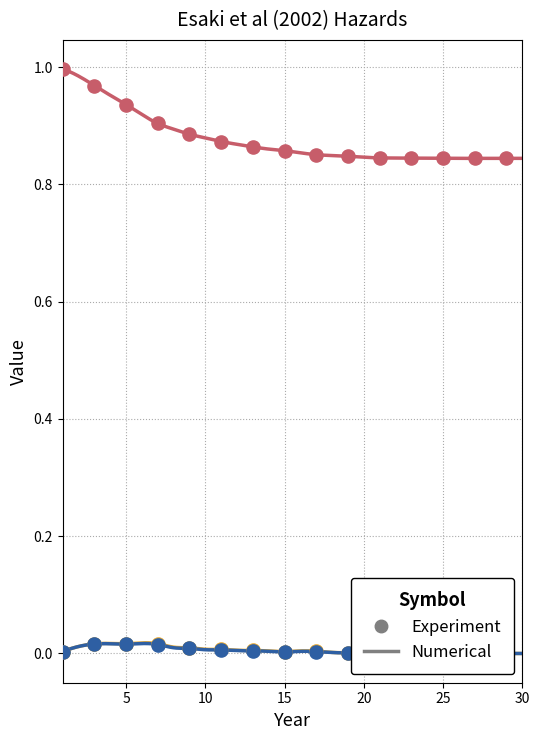

Is the value of CumSurv at 11 greater than the value of Pr(Def) at 17?

Yes